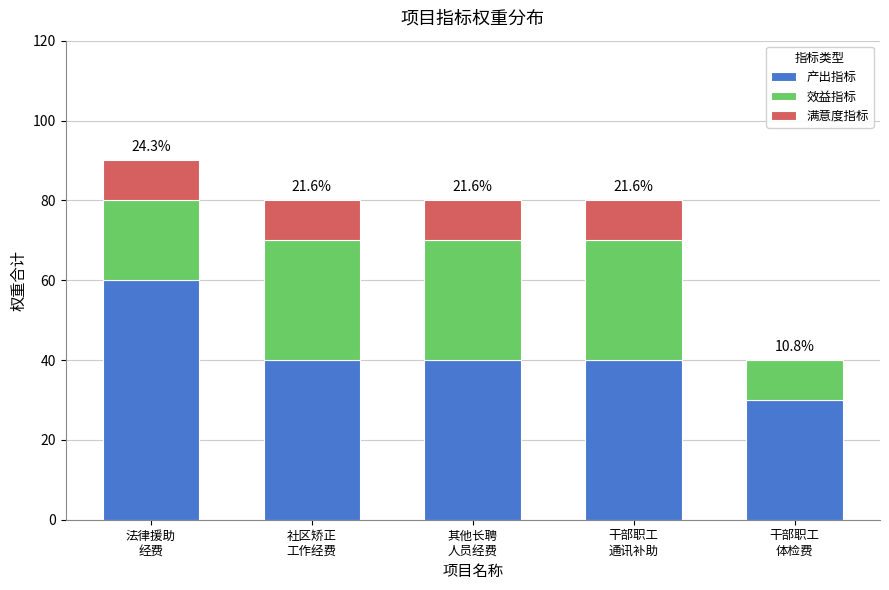

What is the maximum value for 产出指标?

60